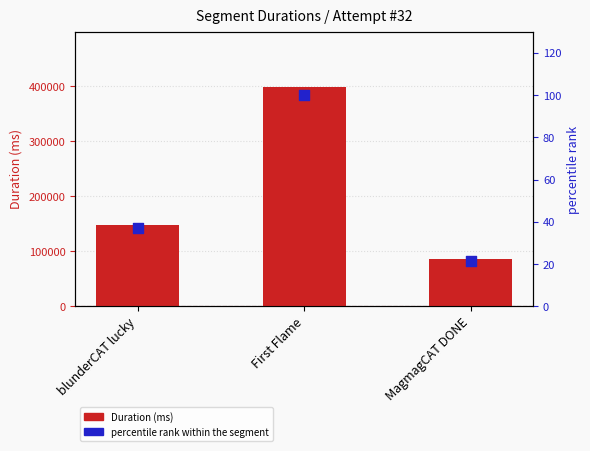

Which series has the widest spread of Y values?

Duration (ms)